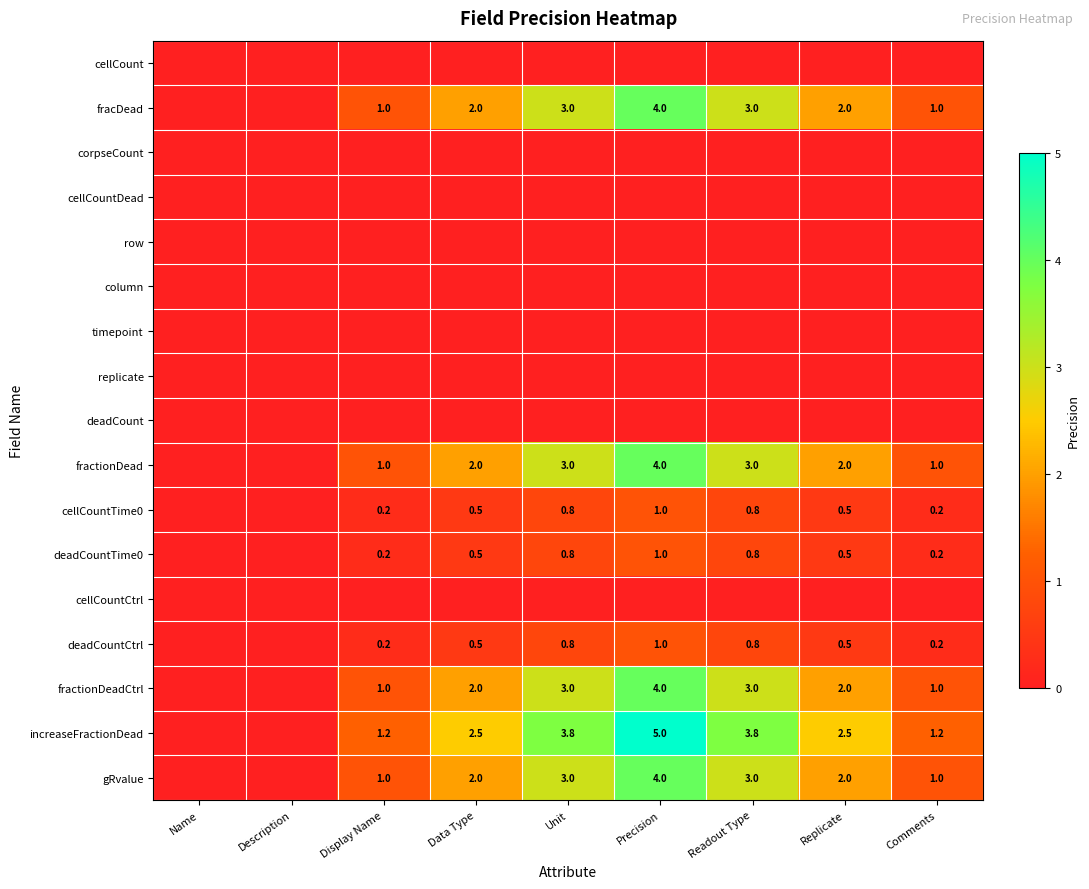

Is the value of deadCountCtrl at Replicate greater than the value of cellCountTime0 at Precision?

No